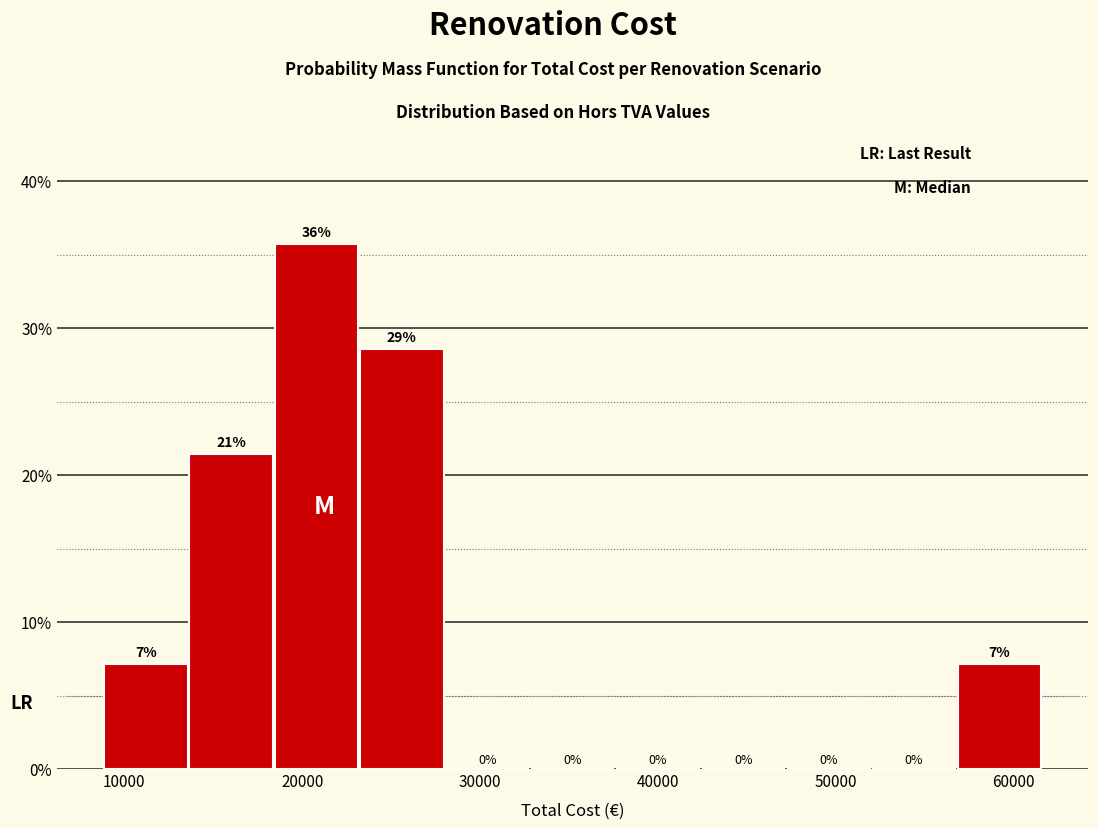

Which range on the x-axis has the tallest bar?

18000 to 23000